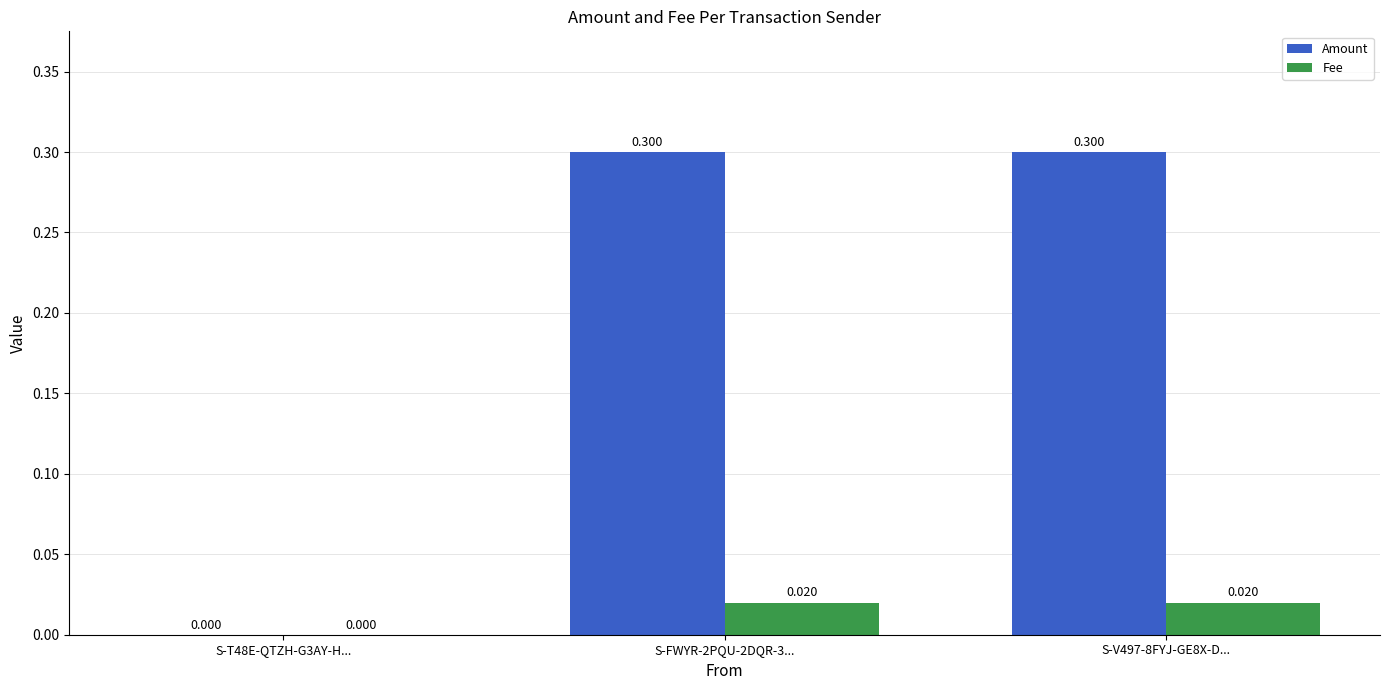

Does the chart contain stacked bars?

No